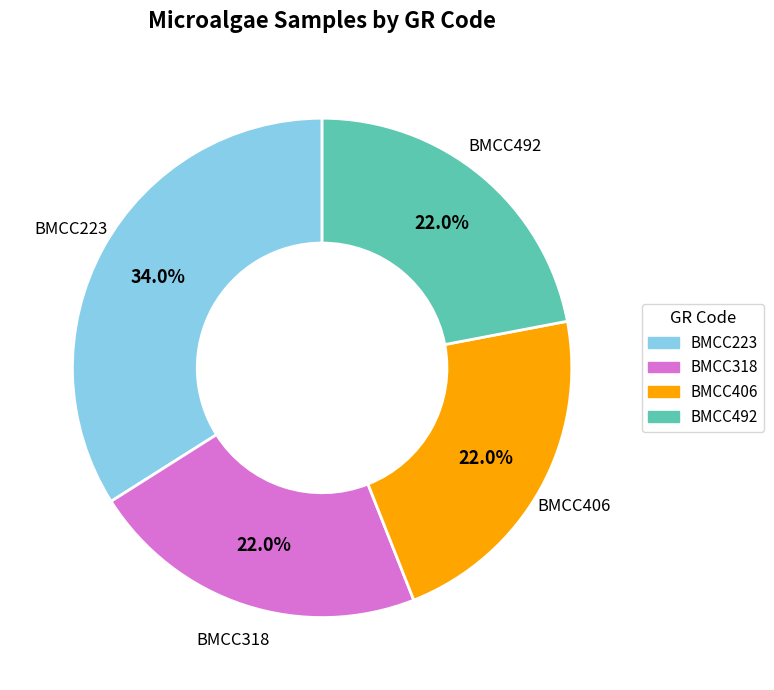

Do BMCC223 and BMCC492 together represent more than half of the pie?

Yes